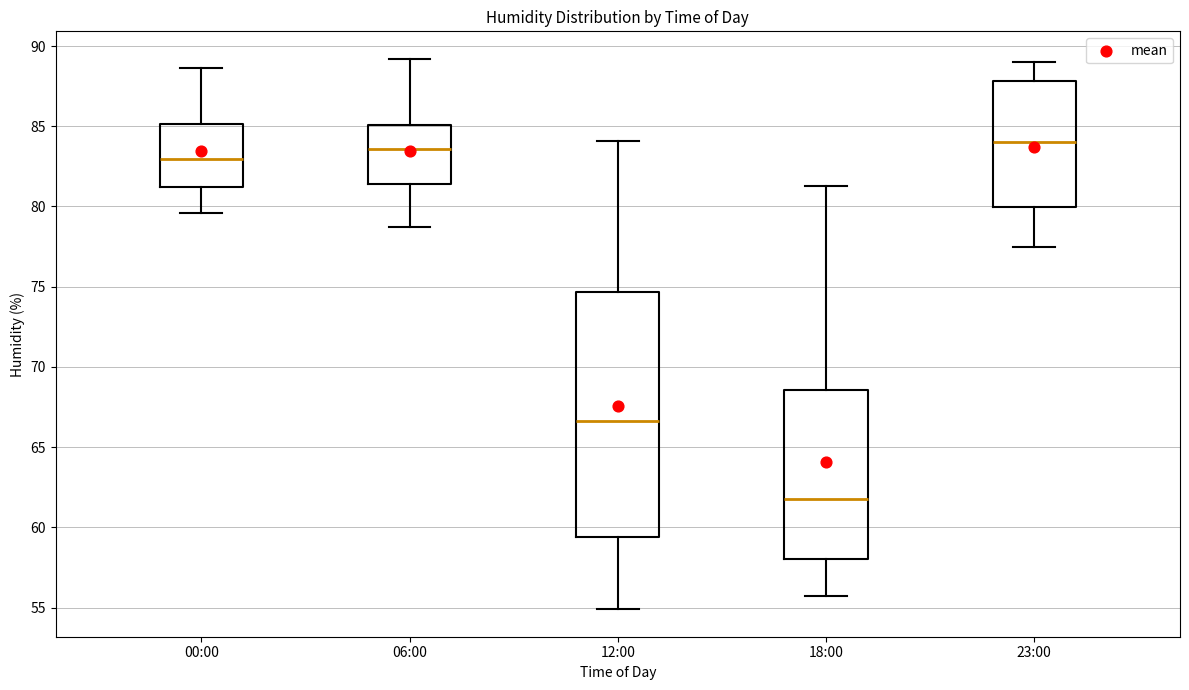

Reading left to right, read every box against the y-axis: the position of its median line, the range the box covers, and the ends of its whiskers. The values are not printed on the chart, so give them approximately, as read against the axis.

00:00: median 83.0, box 81.0 to 85.0, whiskers 79.5 to 88.5
06:00: median 83.5, box 81.5 to 85.0, whiskers 78.5 to 89.0
12:00: median 66.5, box 59.5 to 74.5, whiskers 55.0 to 84.0
18:00: median 62.0, box 58.0 to 68.5, whiskers 55.5 to 81.5
23:00: median 84.0, box 80.0 to 88.0, whiskers 77.5 to 89.0